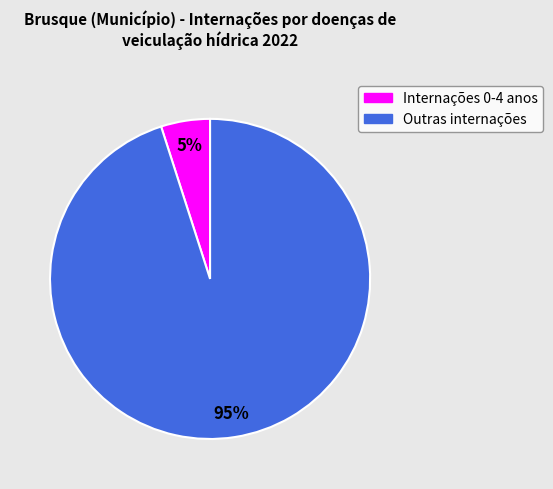

Count the number of slices in the pie.

2